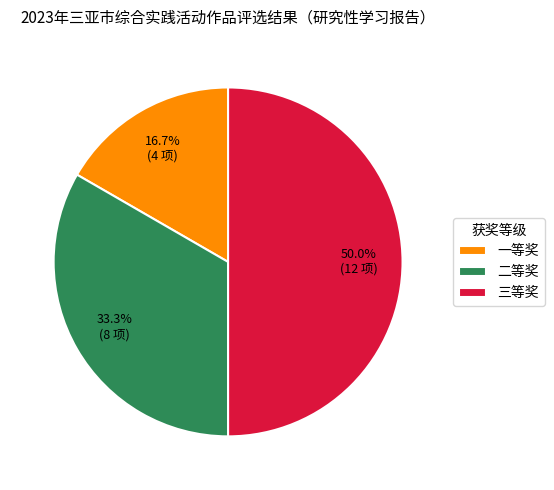

To the nearest percent, what percentage of the pie is 三等奖?

50%